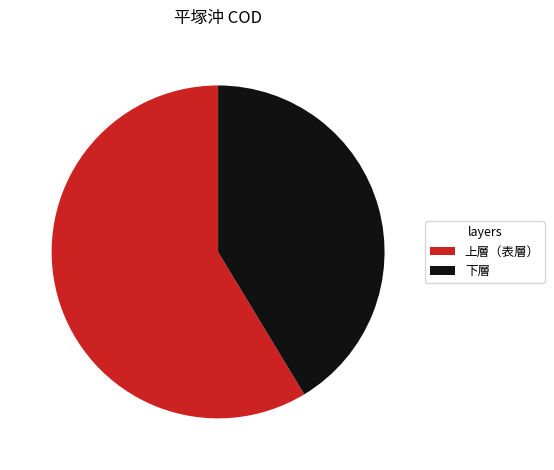

Rank the categories by value from highest to lowest.

上層（表層）, 下層